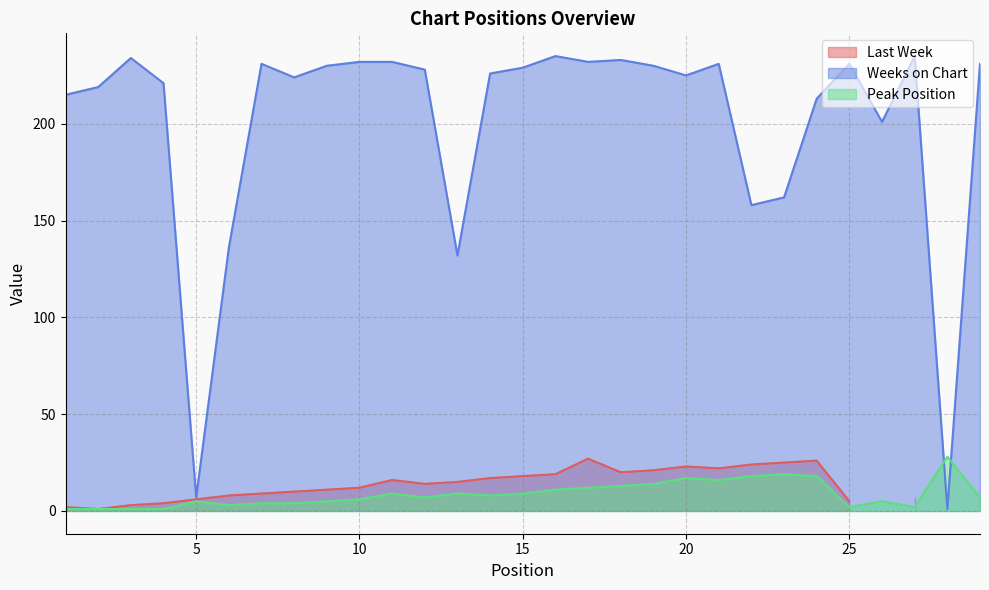

What is the maximum value shown in the chart?

235